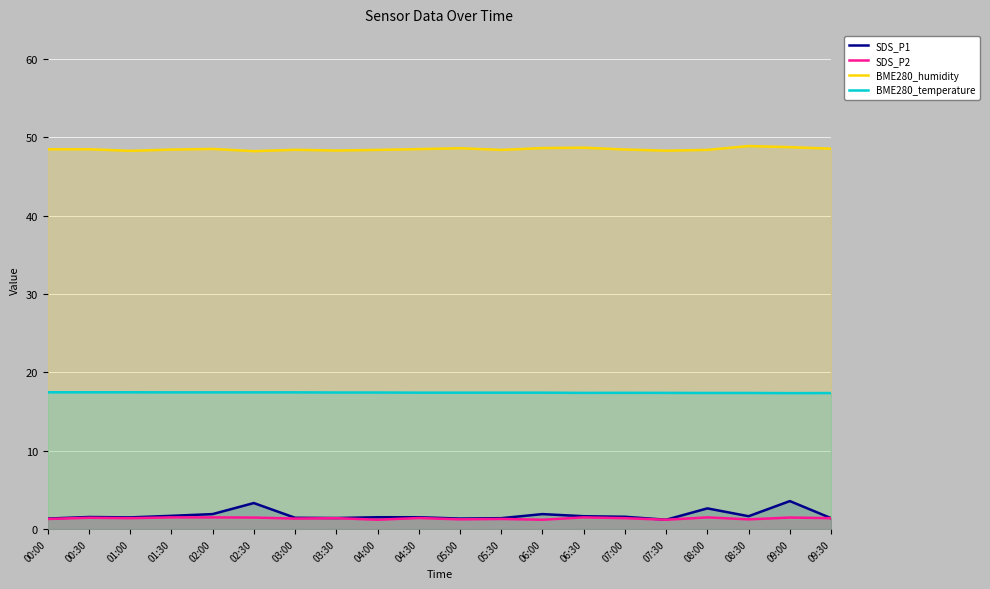

The value of BME280_humidity at 08:30 is 48.9. True or false?

True